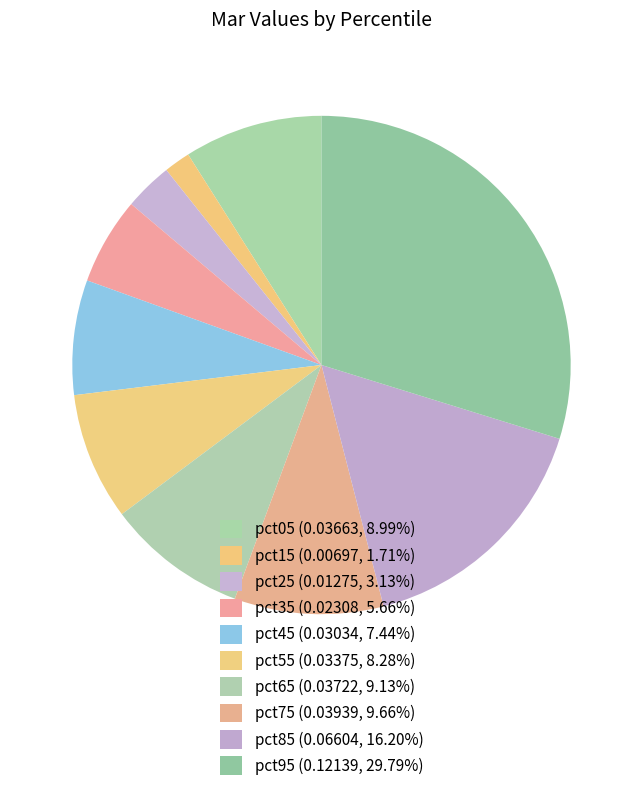

Which slice is the smallest?

pct15